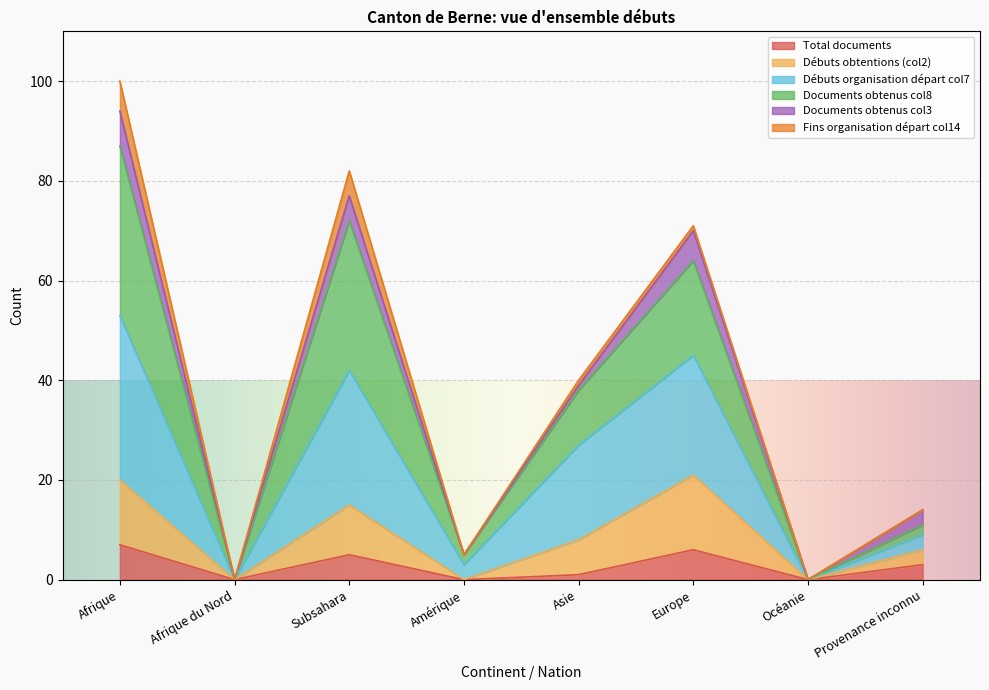

Which category has the highest value in the Débuts obtentions (col2) series?

Europe